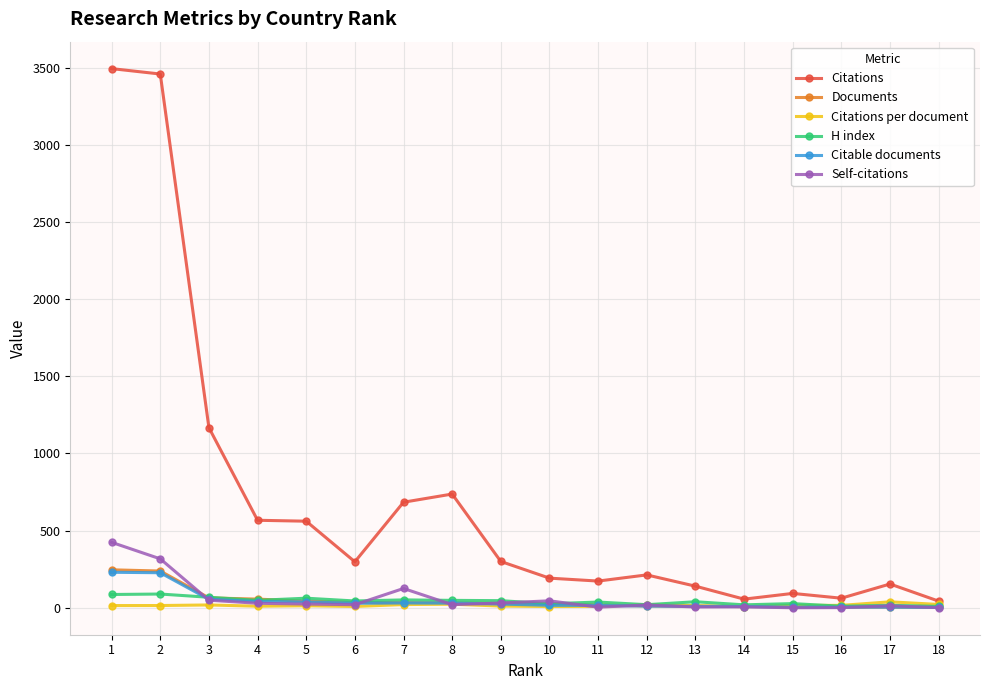

Which series changed the most between 2 and 9?

Citations